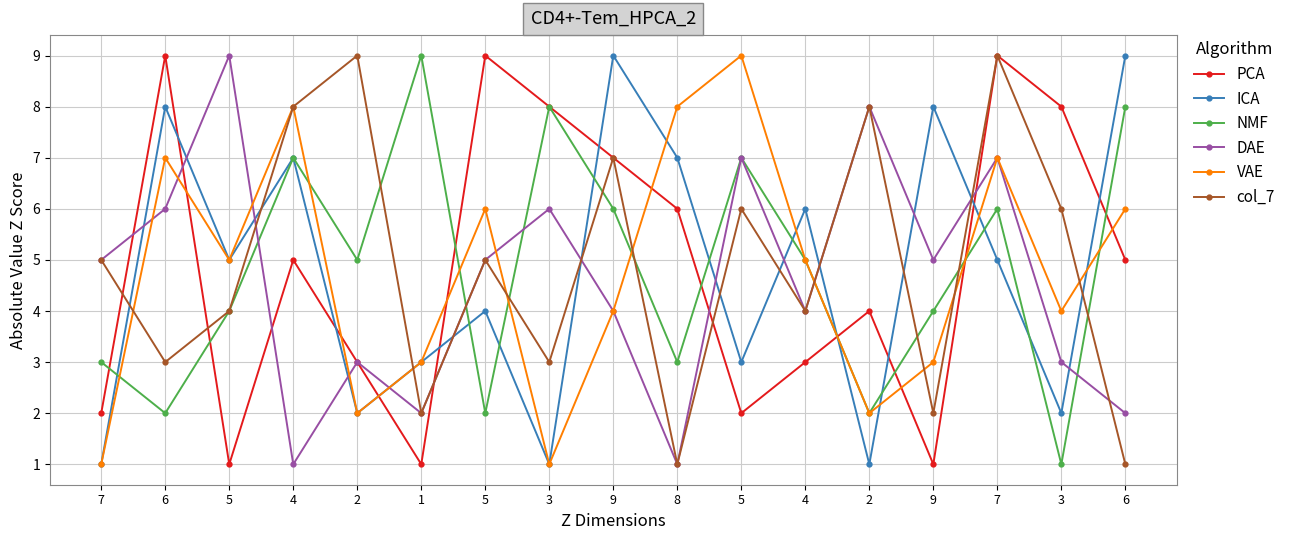

What is the difference between the PCA values at 6 and 5?

7